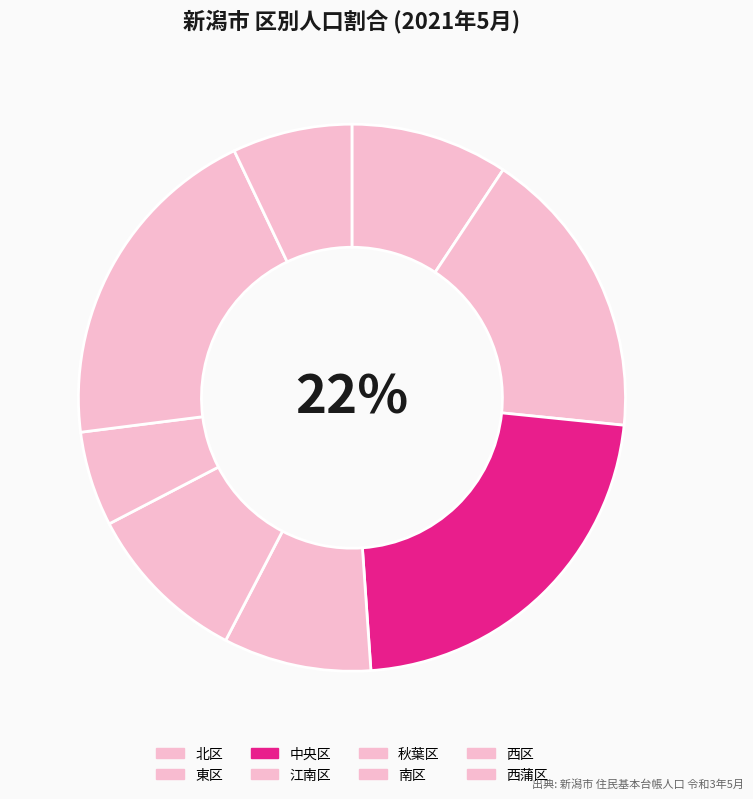

To the nearest percent, what percentage of the pie is 北区?

9%